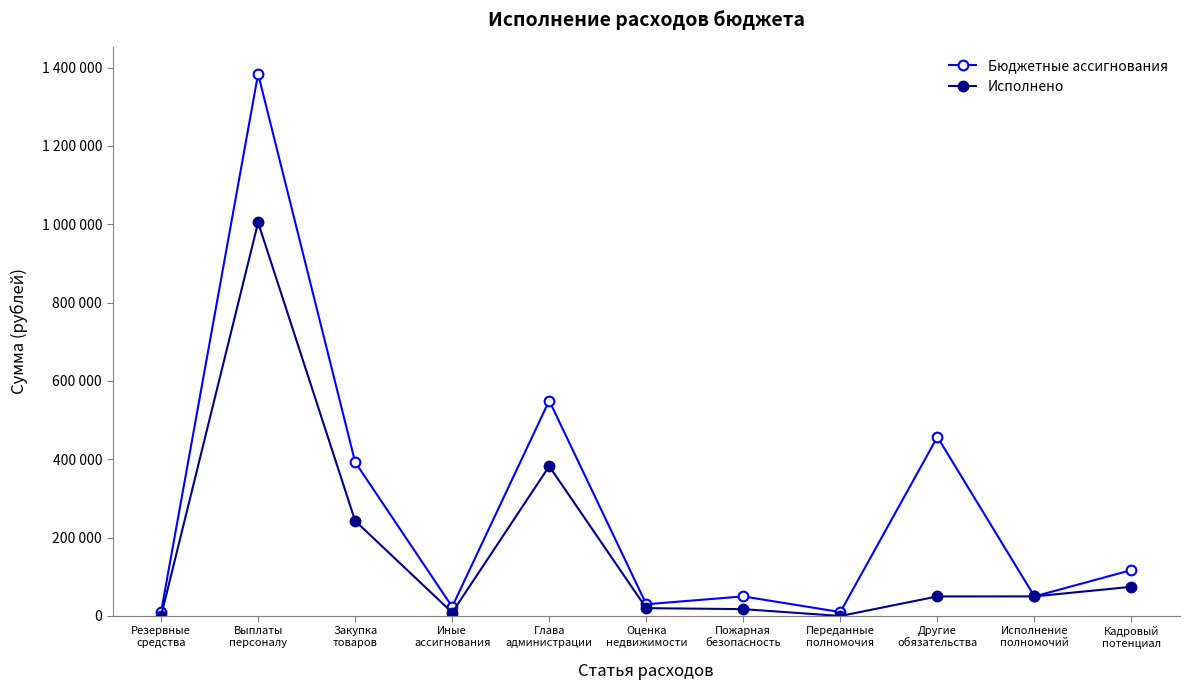

At how many categories does at least one series exceed 553427?

1